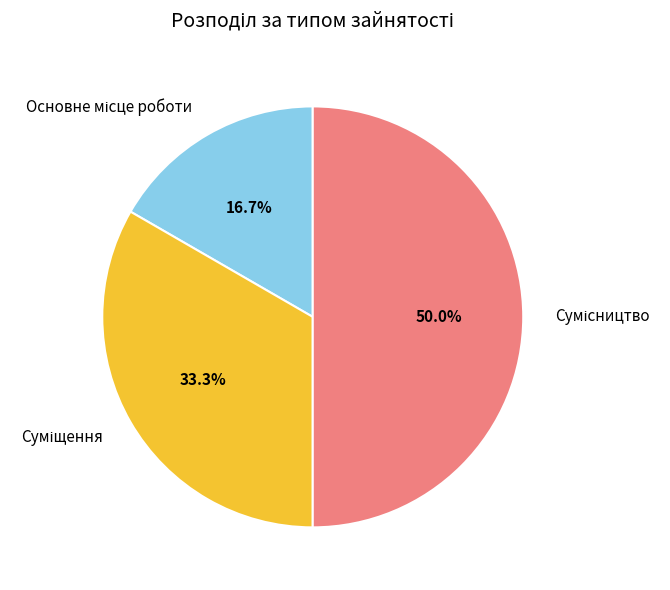

The Суміщення slice represents 33% of the pie. True or false?

True